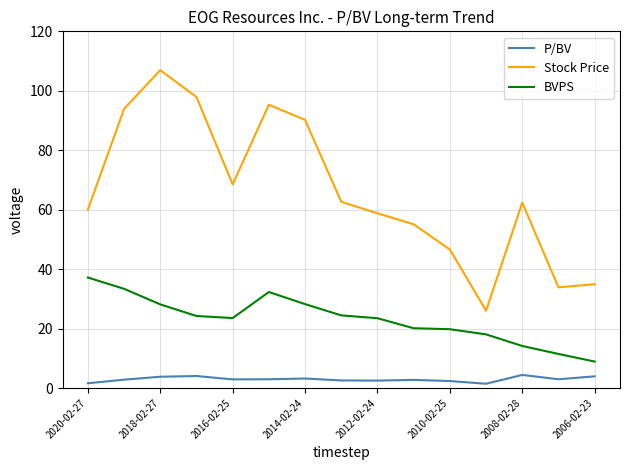

Which series has the largest total across all categories?

Stock Price